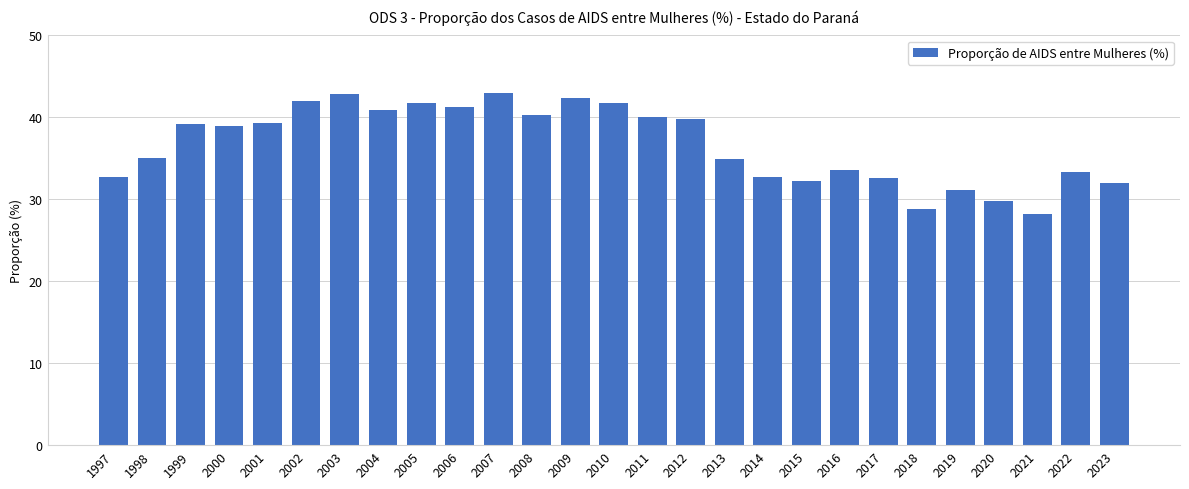

What is the difference between the maximum and minimum values?

14.7